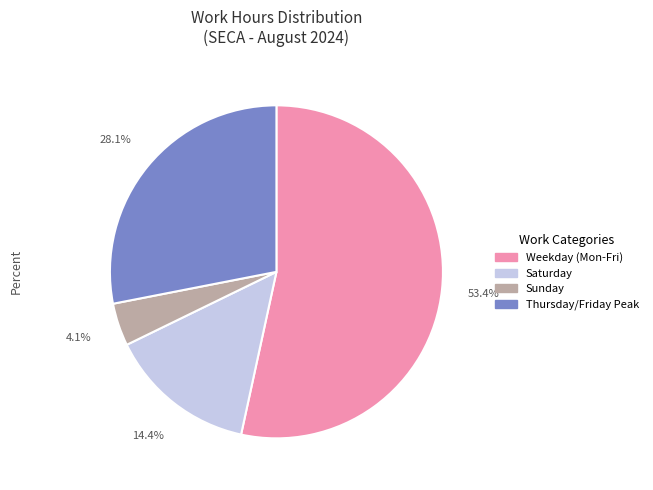

Count the number of slices in the pie.

4